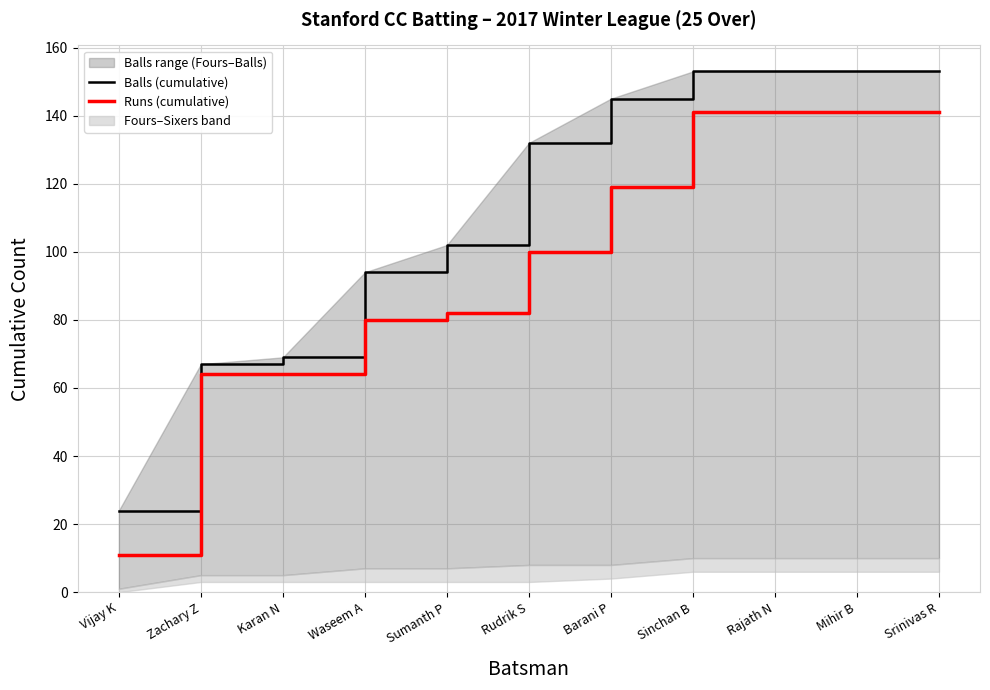

What is the value of the Runs (cumulative) point at the 8th from the left?

141